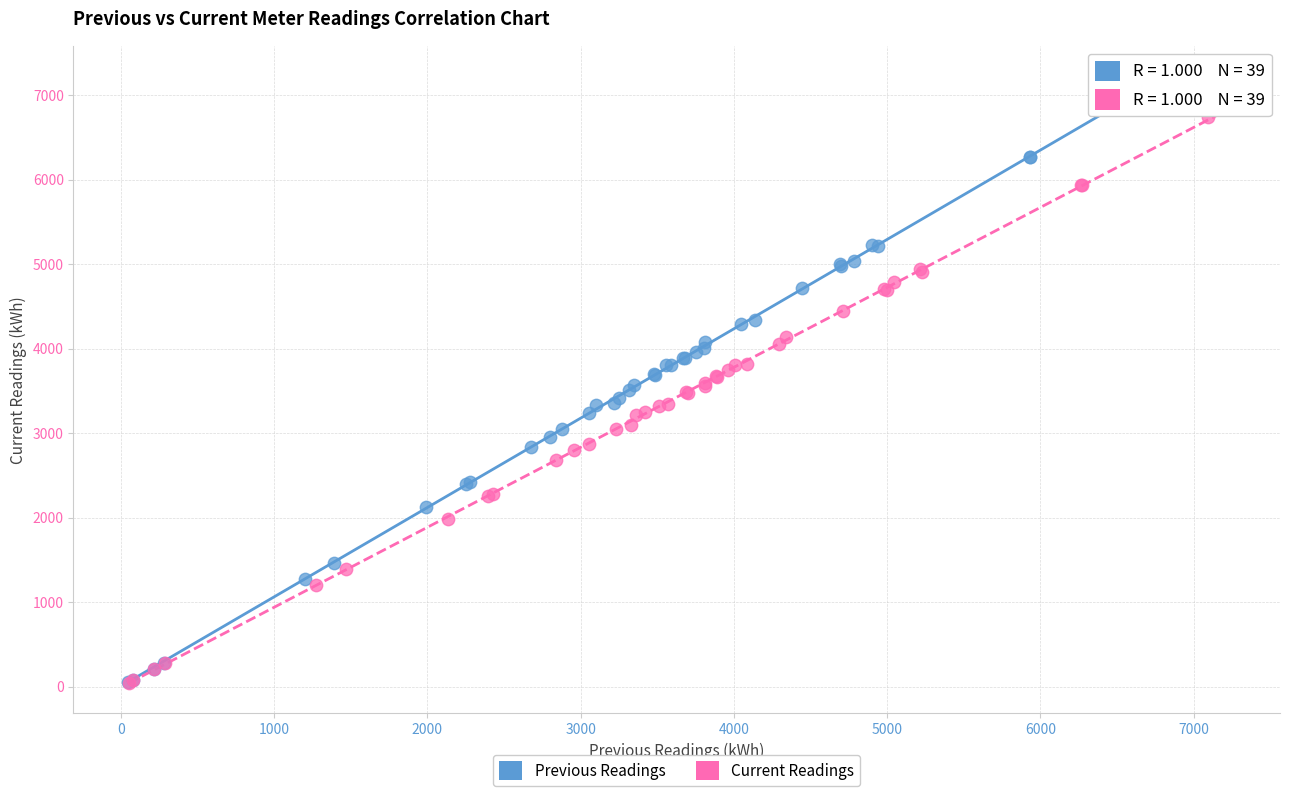

Which series has the widest spread of Y values?

Previous Readings